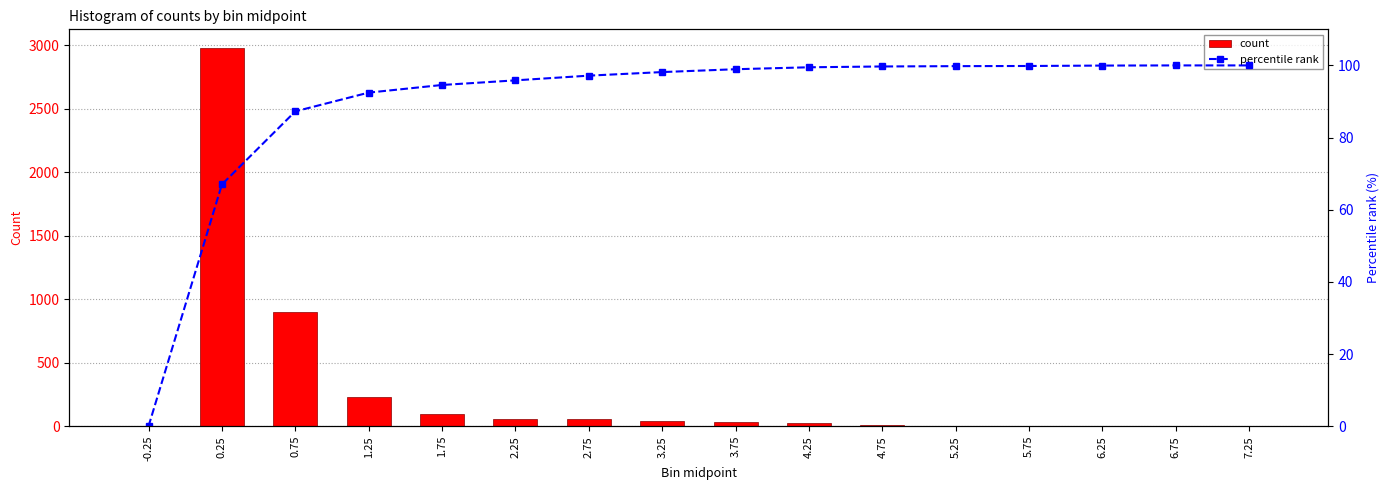

Which category has the lowest value in the count series?

-0.25